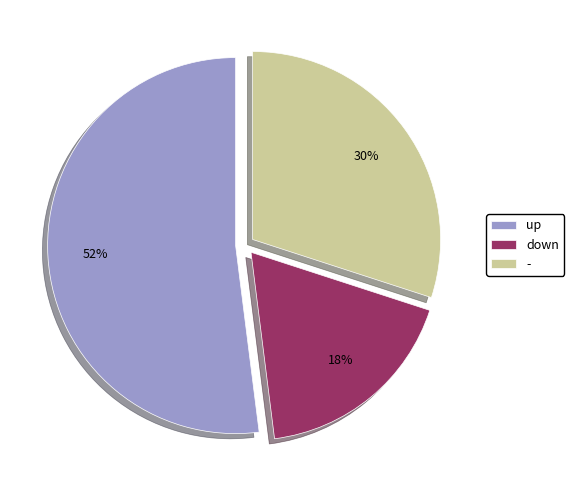

Is there a majority slice in this chart?

Yes